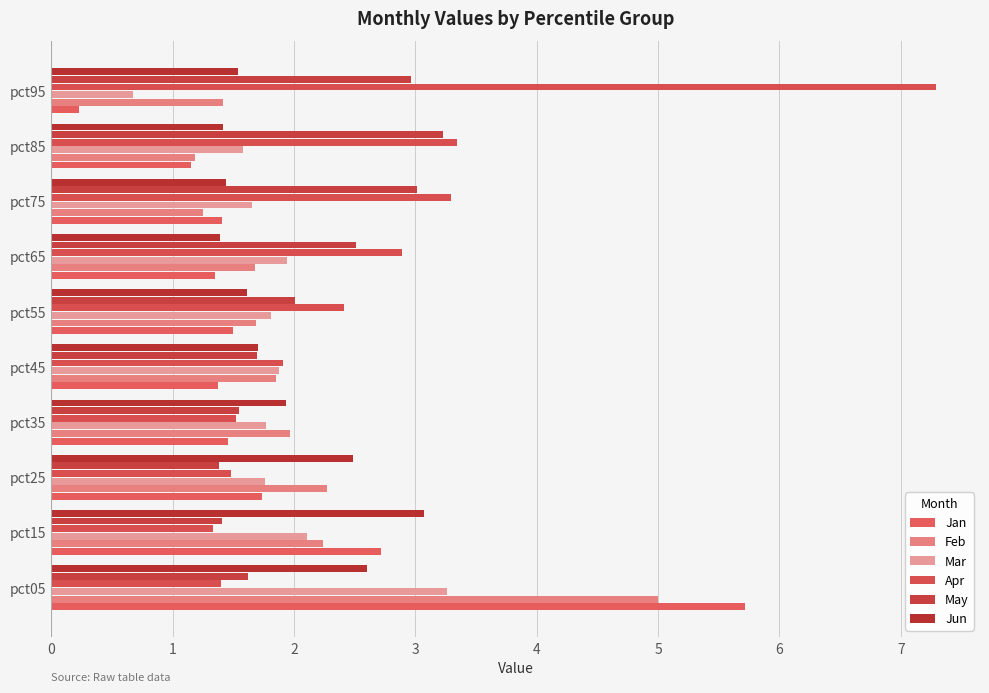

At how many categories does at least one series exceed 0?

10